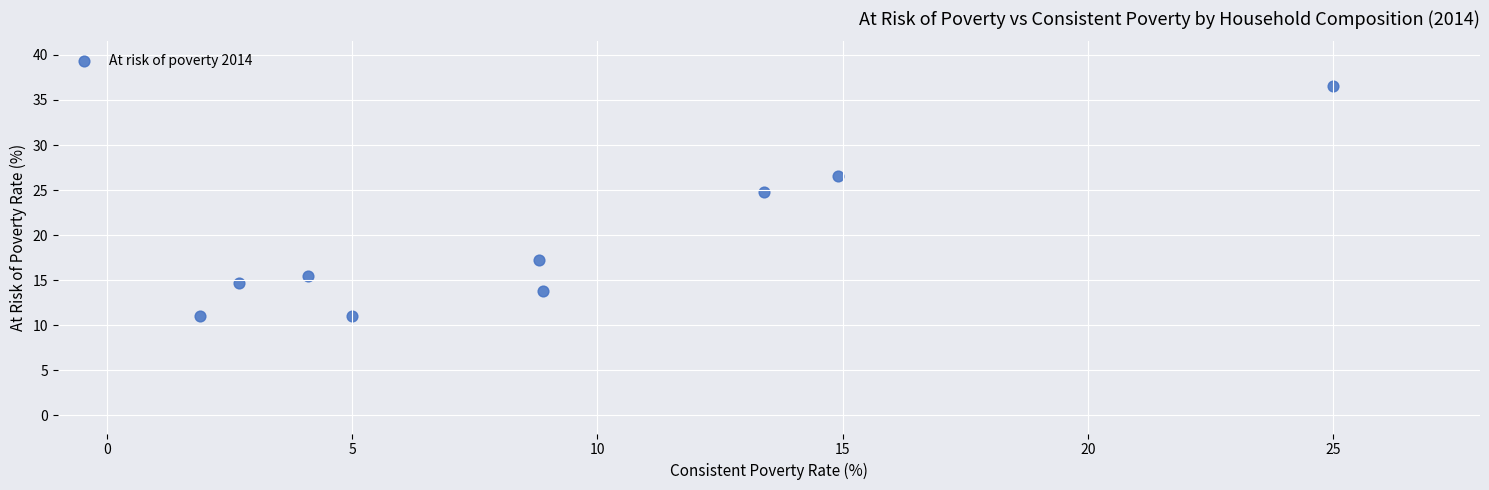

What Y value in the scatter plot is closest to 23?

24.8